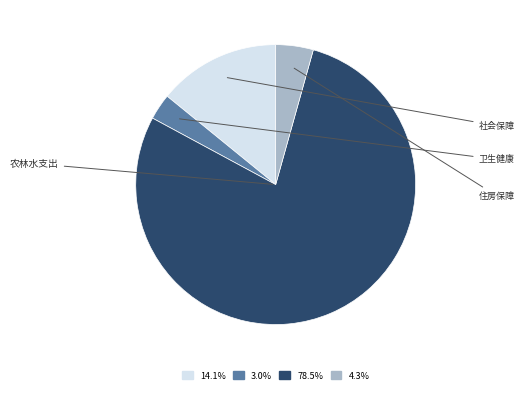

Is there a majority slice in this chart?

Yes